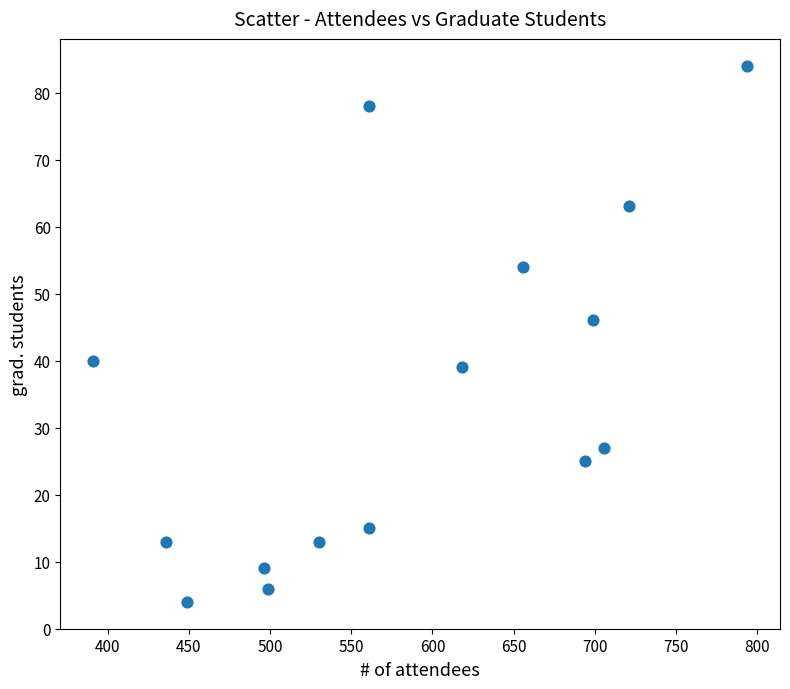

What is the range of X values (max minus min)?

403